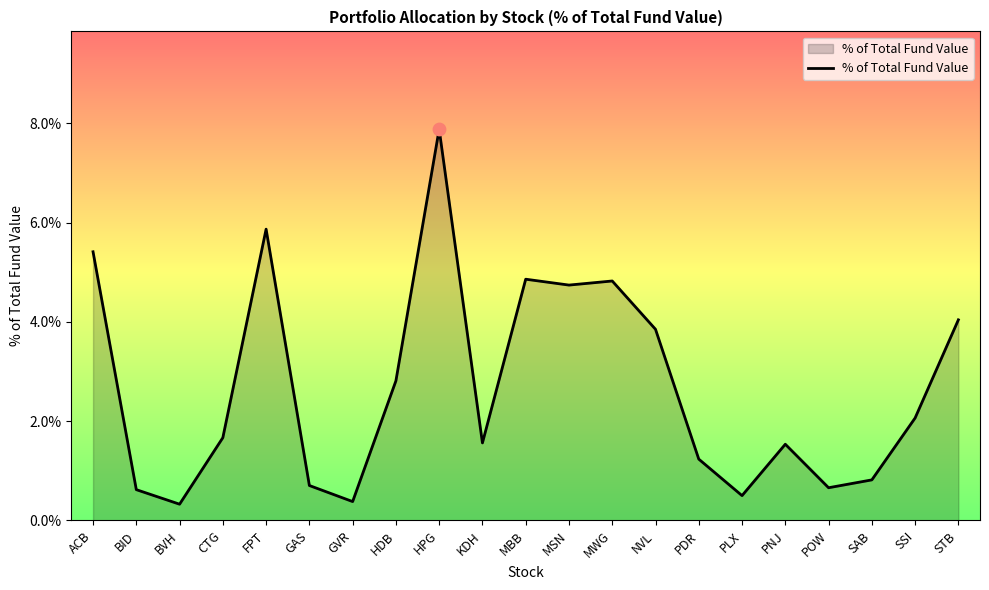

Between BID and MBB, which is larger?

MBB